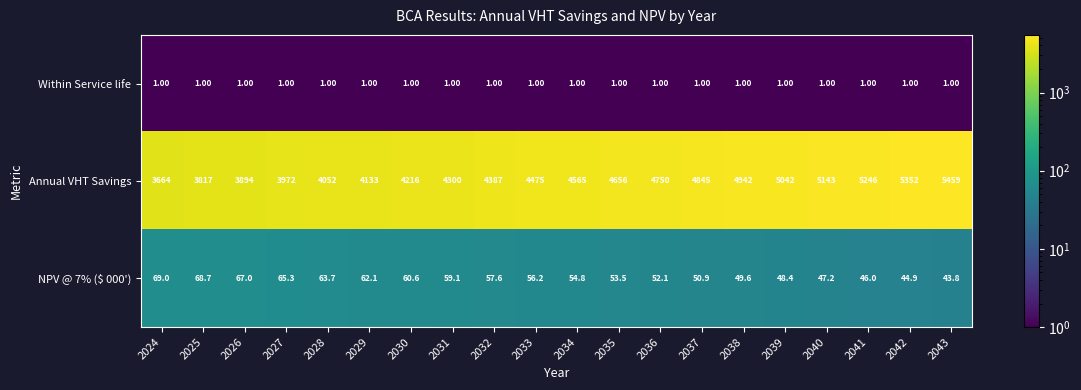

Rank the series by their maximum value, from lowest to highest.

Within Service life, NPV @ 7% ($ 000'), Annual VHT Savings